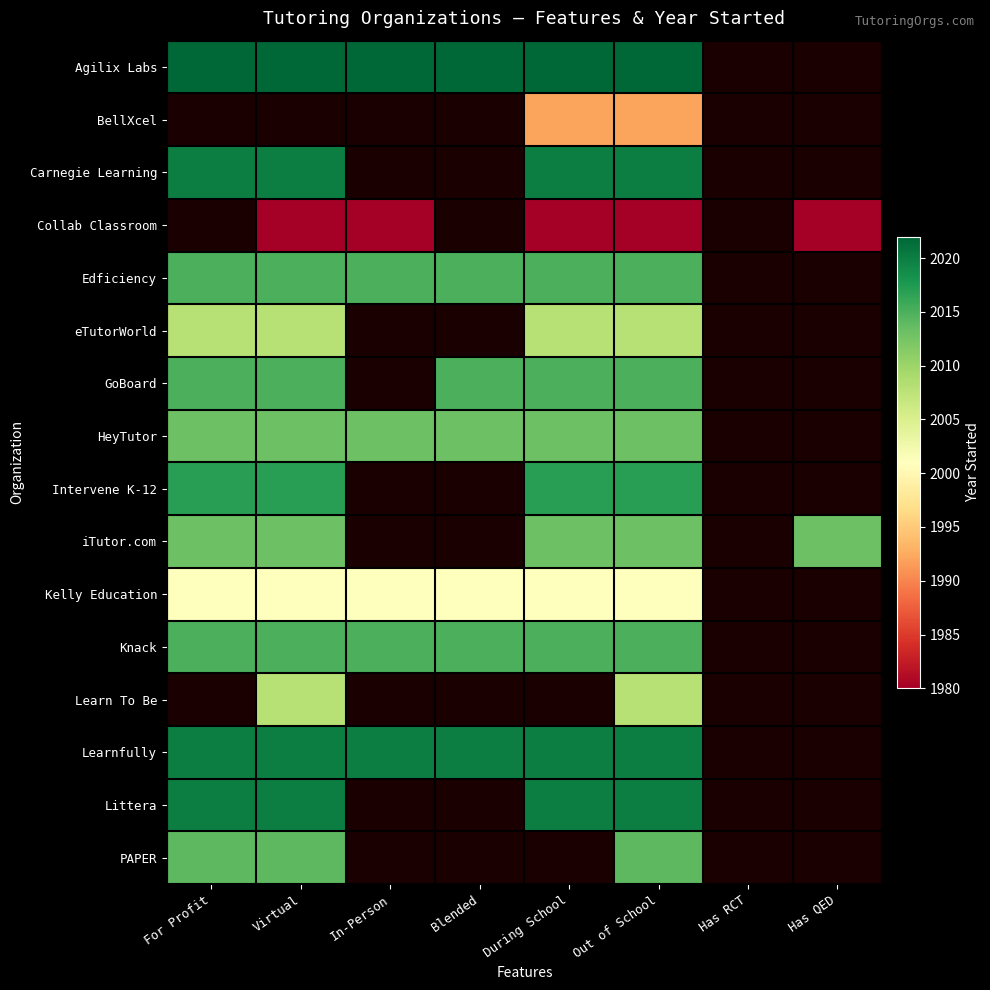

What is the difference between the highest and lowest values at Out of School?

42